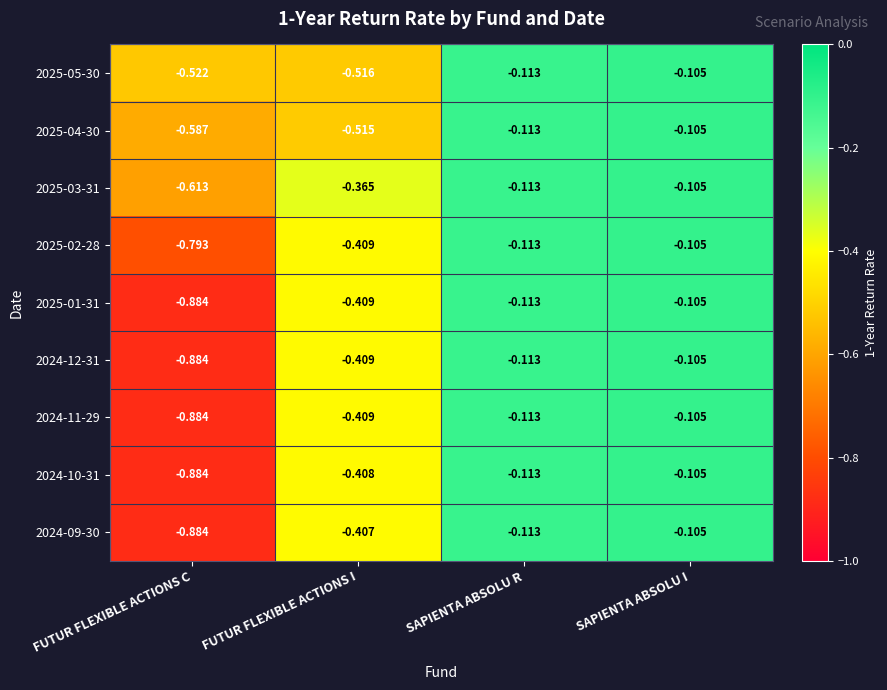

Which series has the largest total across all categories?

2025-03-31